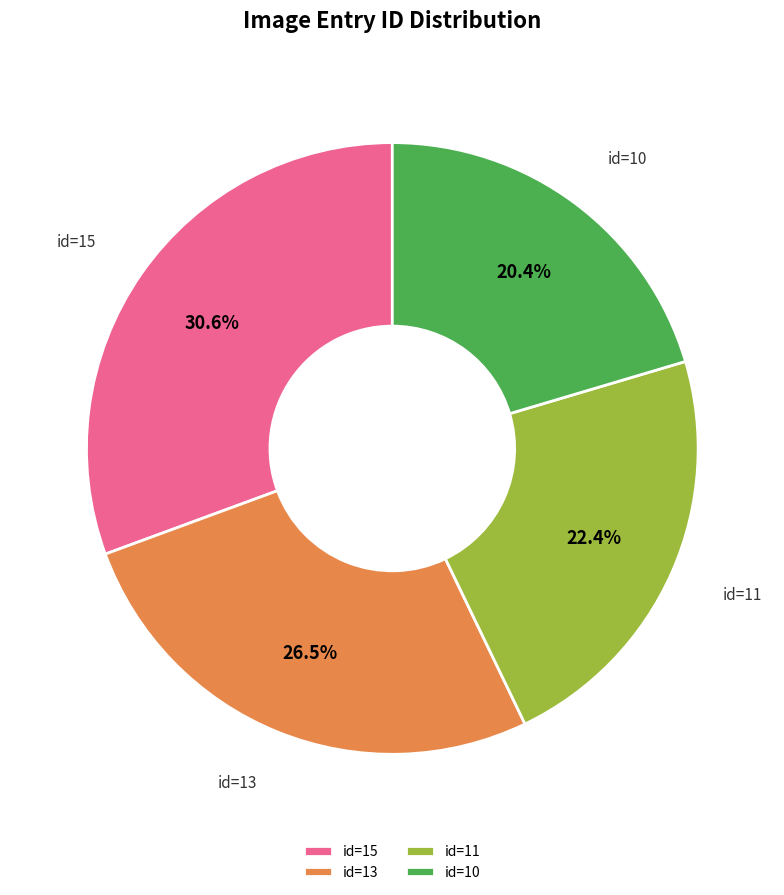

Which category has the biggest portion of the pie?

id=15